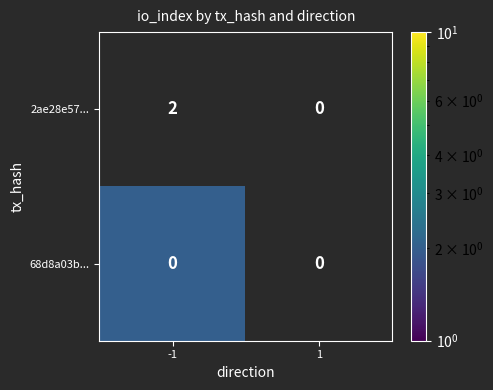

Between 1 and -1, which is larger?

-1